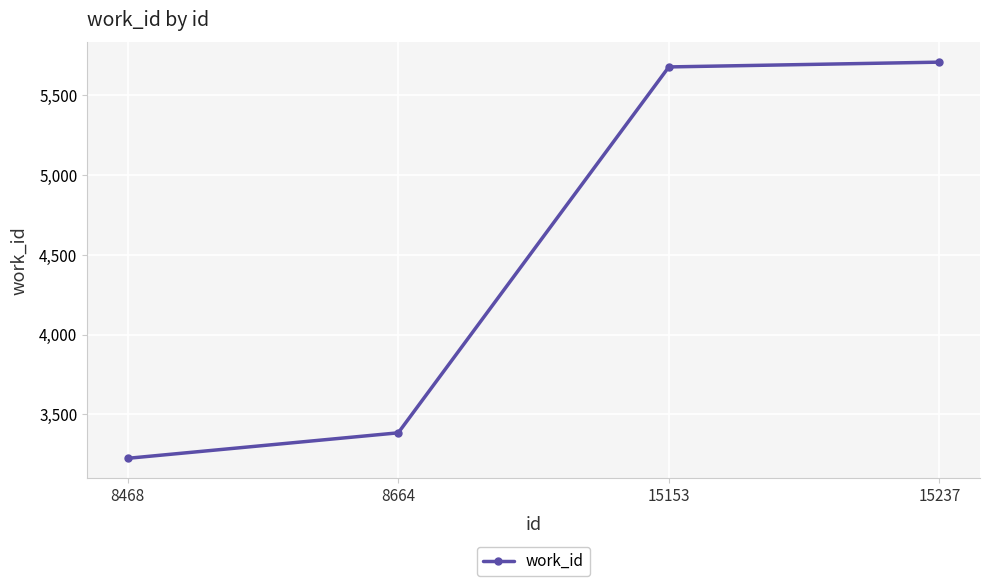

How many data points are less than 5679?

2